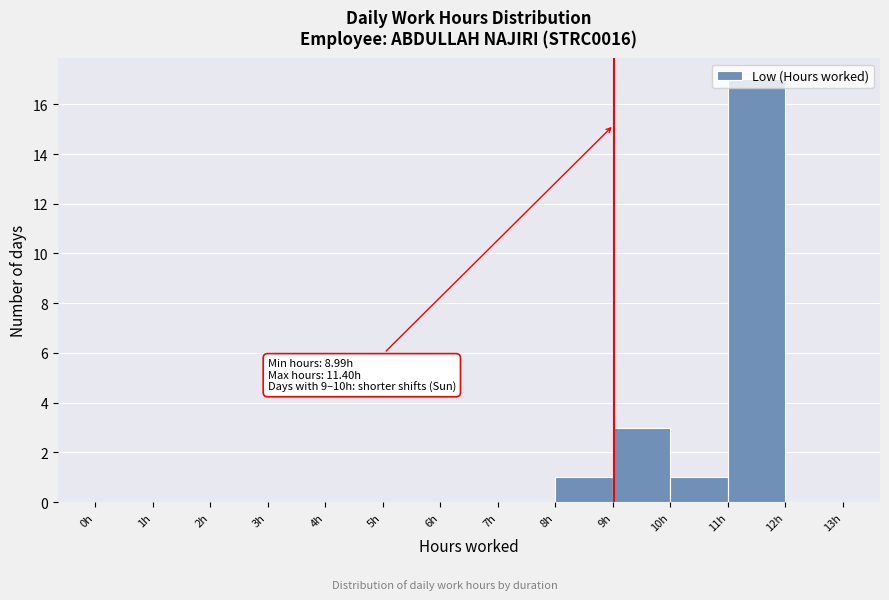

Which range on the x-axis has the tallest bar?

11 to 12